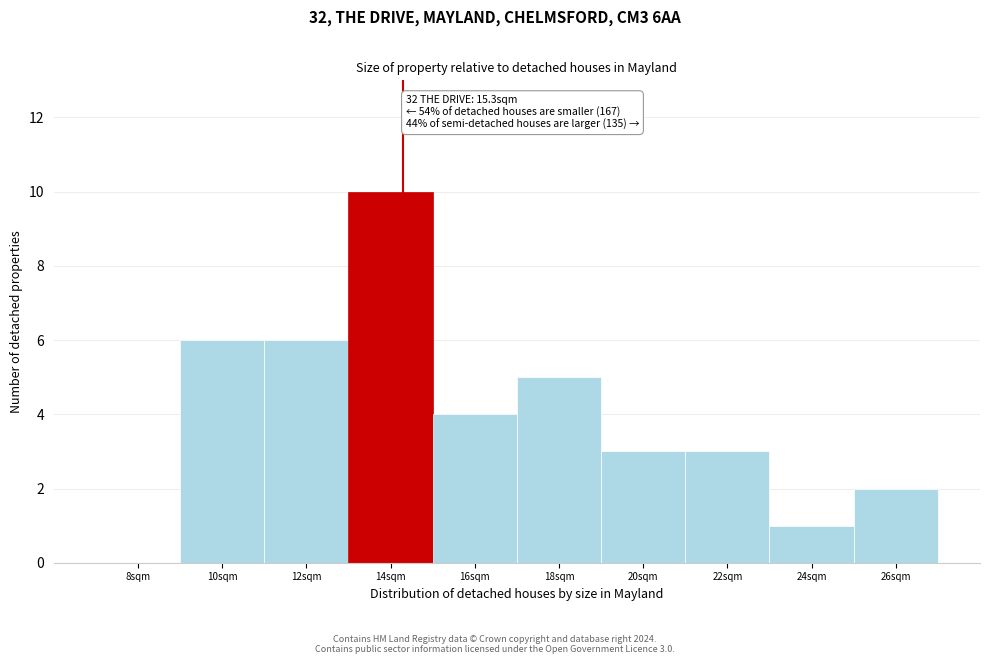

Reading right to left, transcribe all the data shown in this chart.

26sqm=2	24sqm=1	22sqm=3	20sqm=3	18sqm=5	16sqm=4	14sqm=10	12sqm=6	10sqm=6	8sqm=0